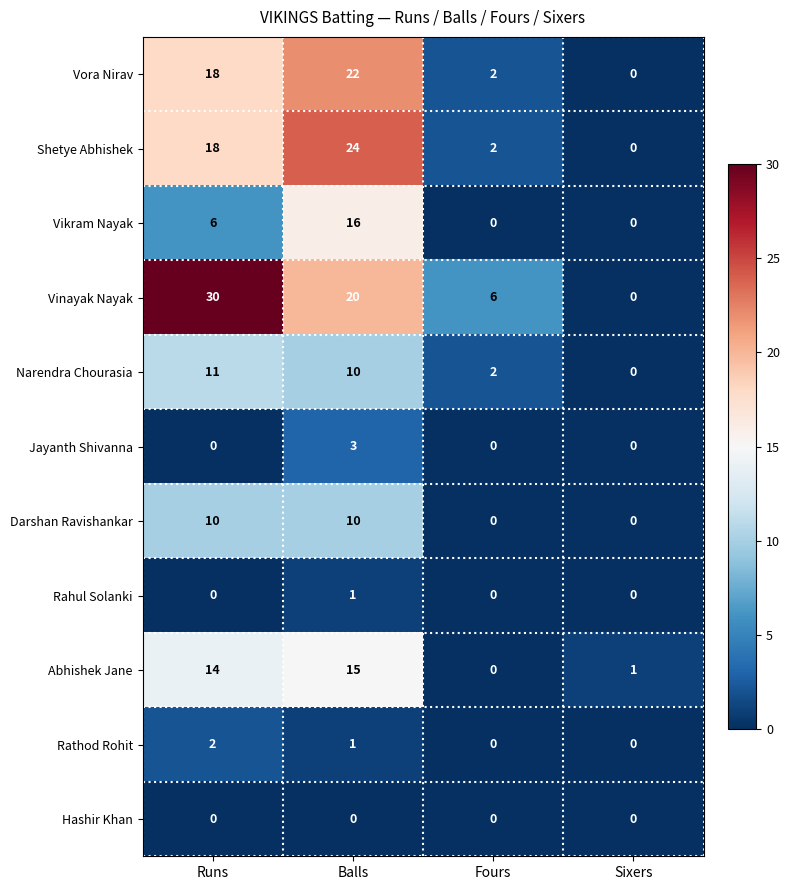

What is the difference between the maximum and minimum values in the Vora Nirav series?

22